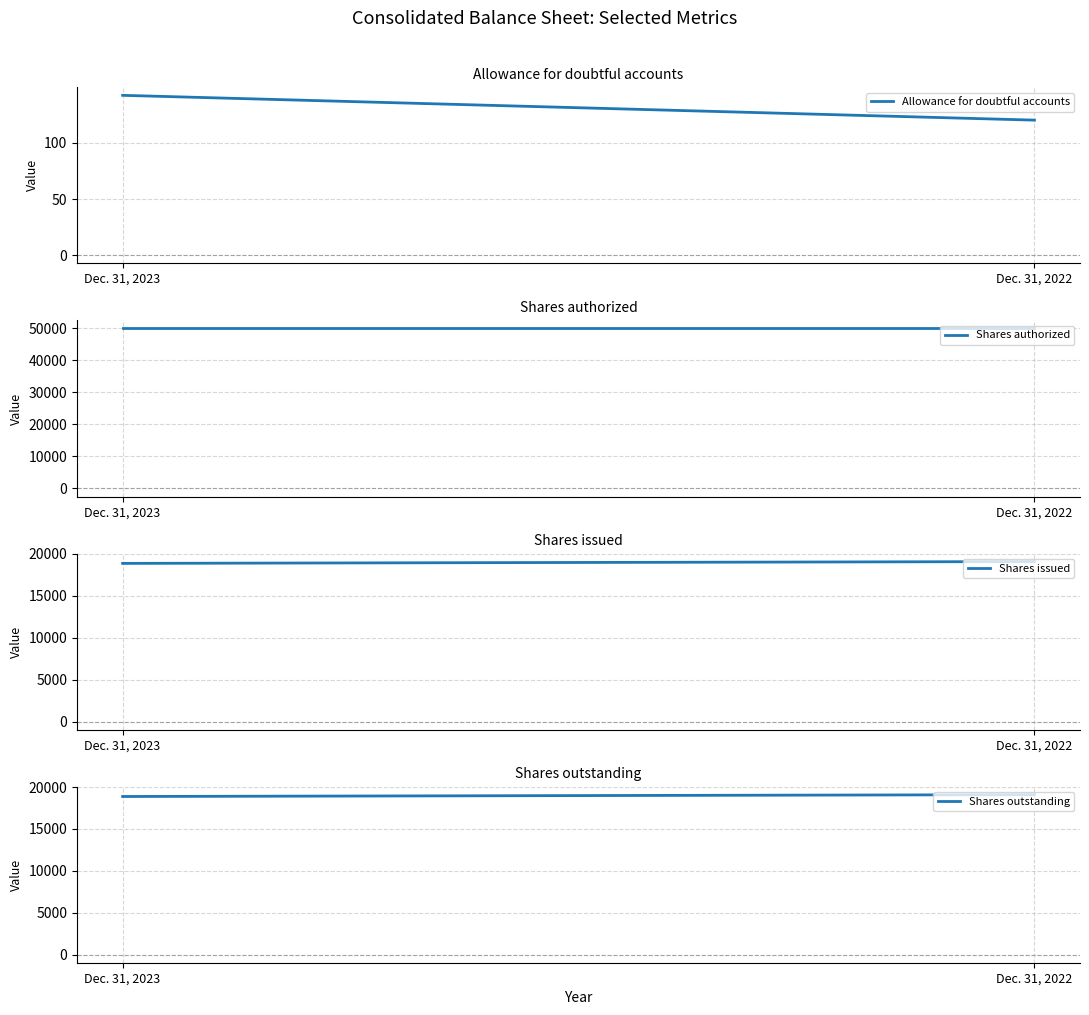

What is the value of the Allowance for doubtful accounts point at the 2nd from the left?

120